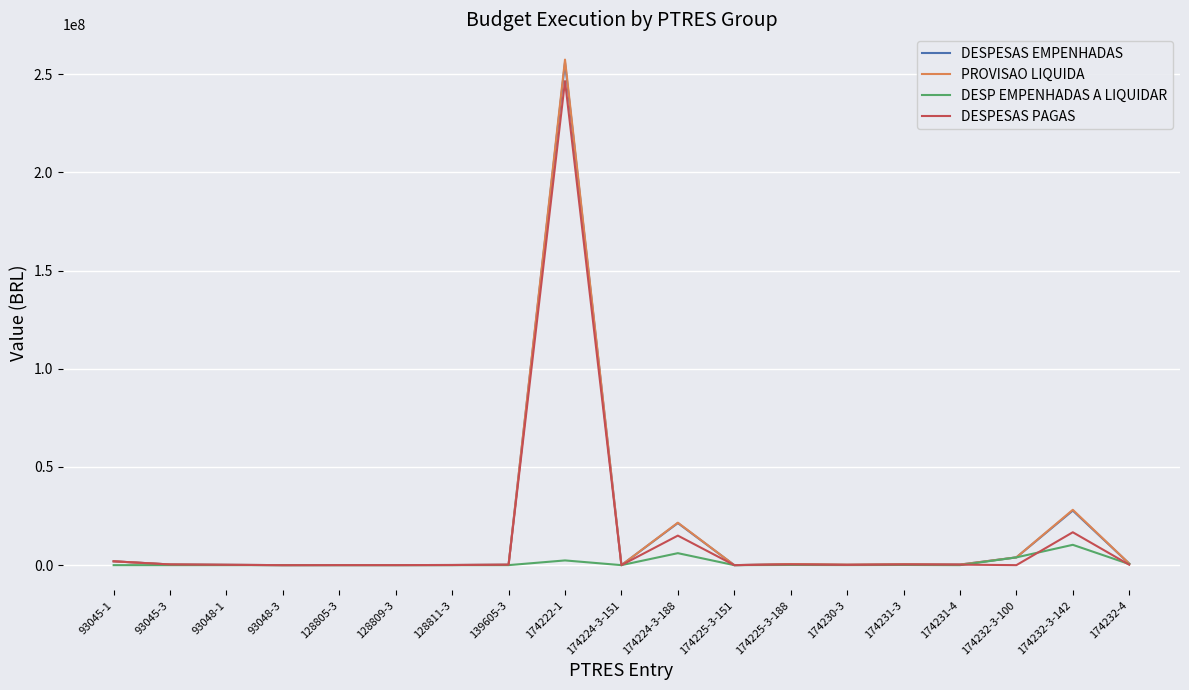

What value does the DESPESAS PAGAS series have at 174231-4?

265624.5